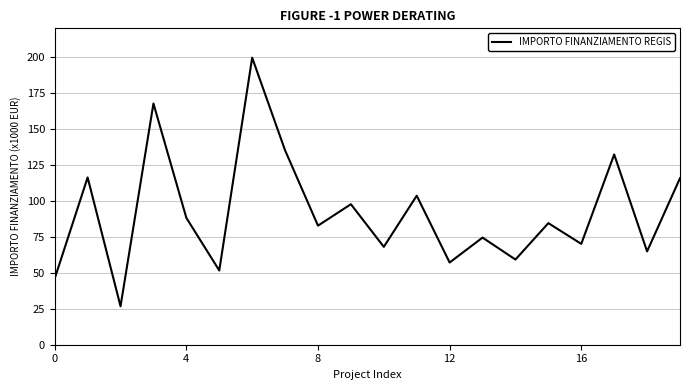

Reading left to right, transcribe all the data shown in this chart.

46044.5	116324.6	26730.0	167724.8	88213.8	51620.1	199567.7	135157.2	82798.6	97694.9	68057.8	103619.9	57160.7	74486.0	59229.0	84538.8	70120.9	132279.7	64886.6	115789.8